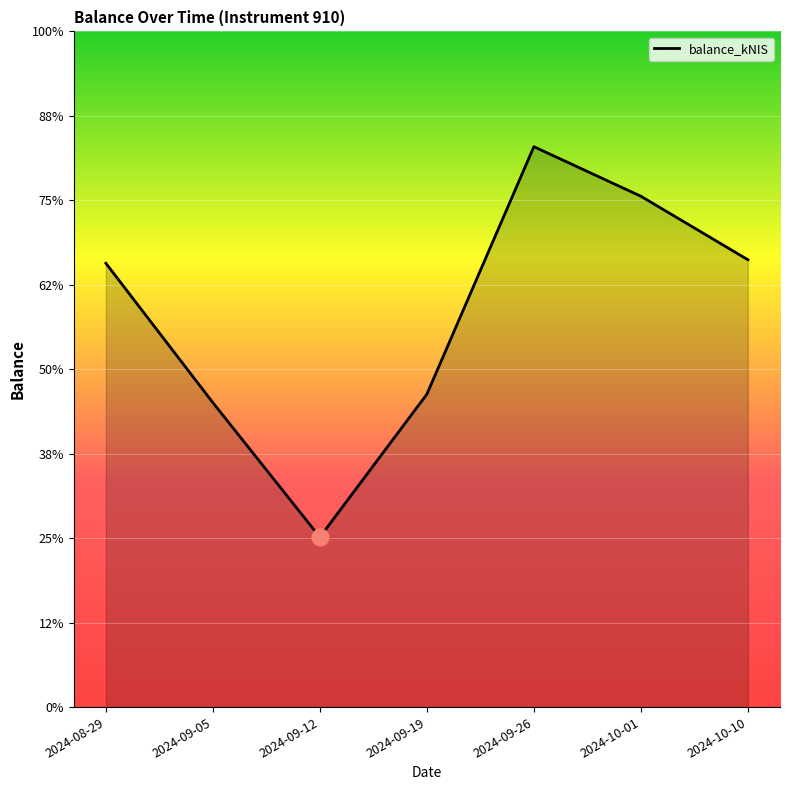

What is the average value?

3265.1